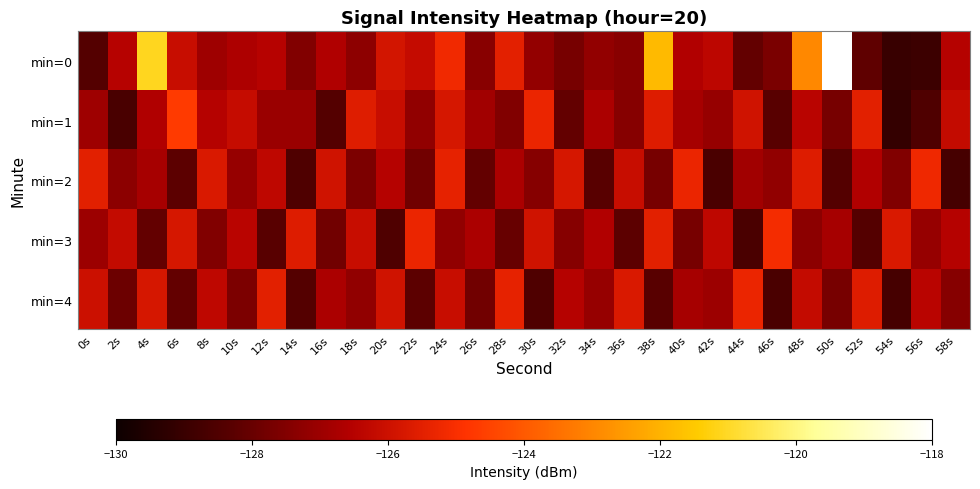

What is the difference between the highest and lowest values at 56s?

3.7